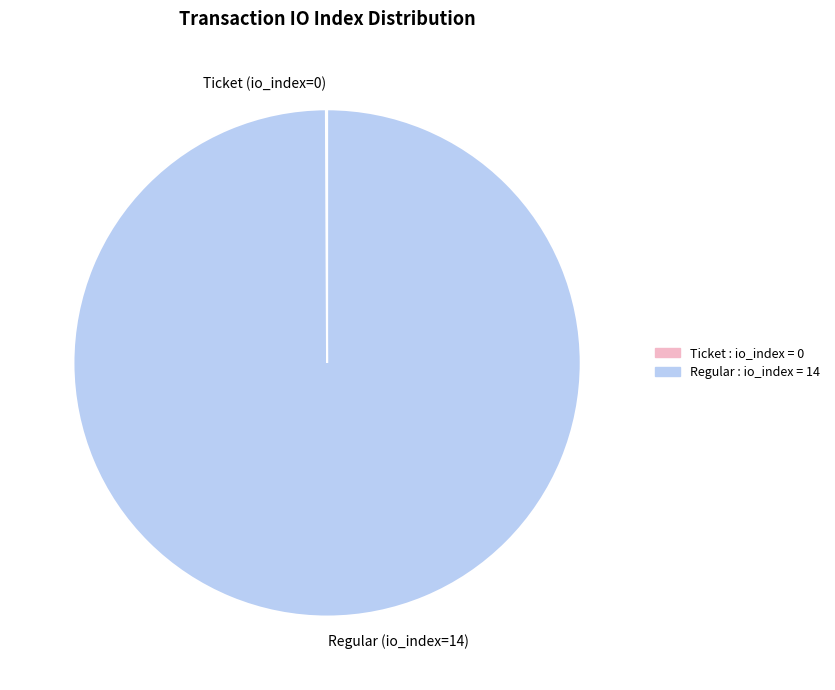

True or false: Regular (io_index=14) accounts for 94% of the total.

False